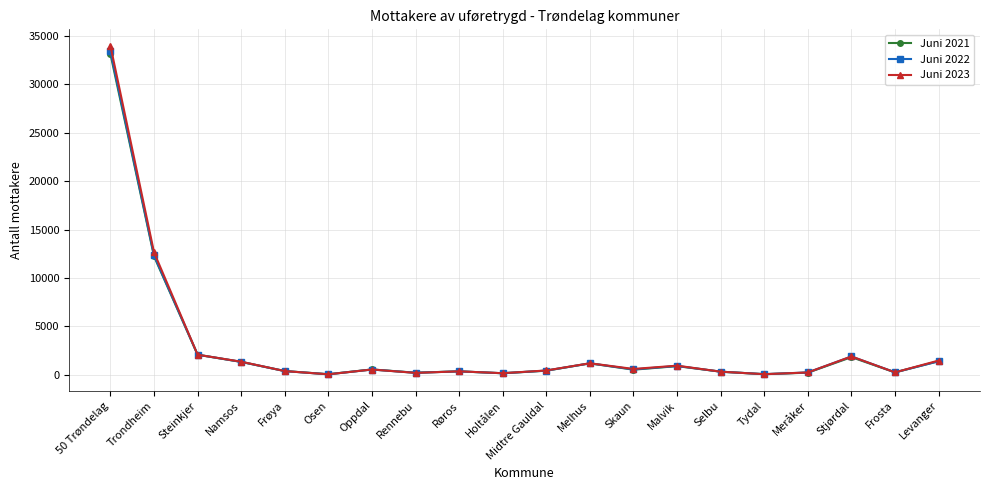

What is the highest value of the Juni 2022 series?

33397